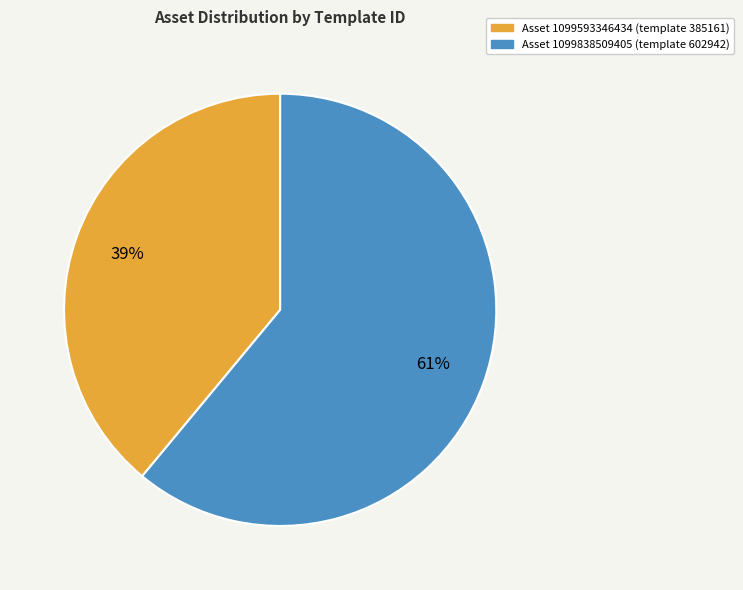

Is there a majority slice in this chart?

Yes